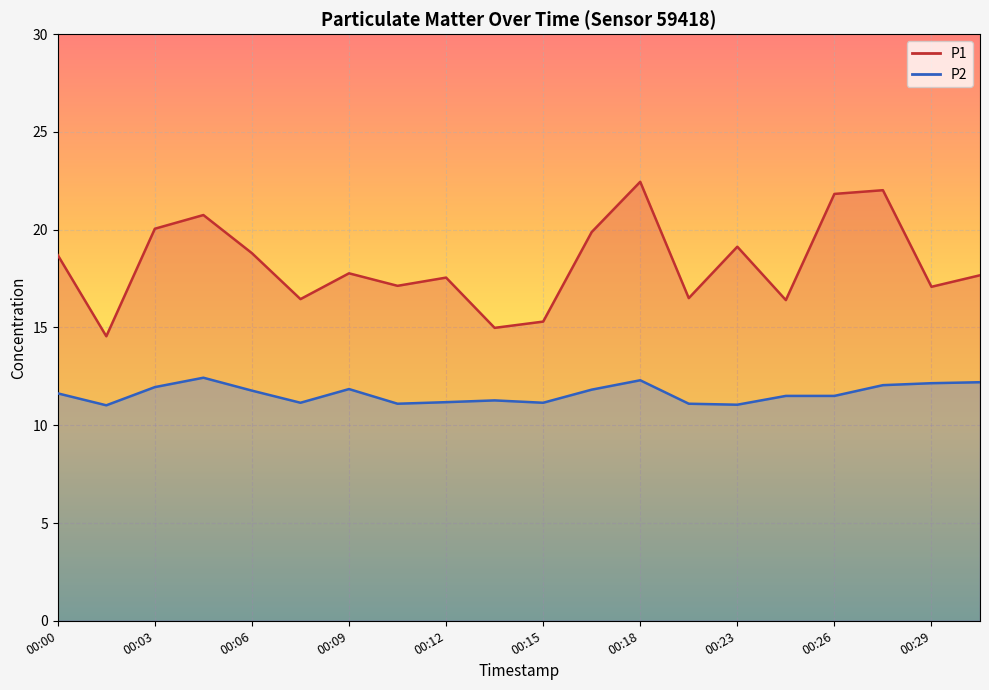

Which category has the lowest value across all series?

00:01